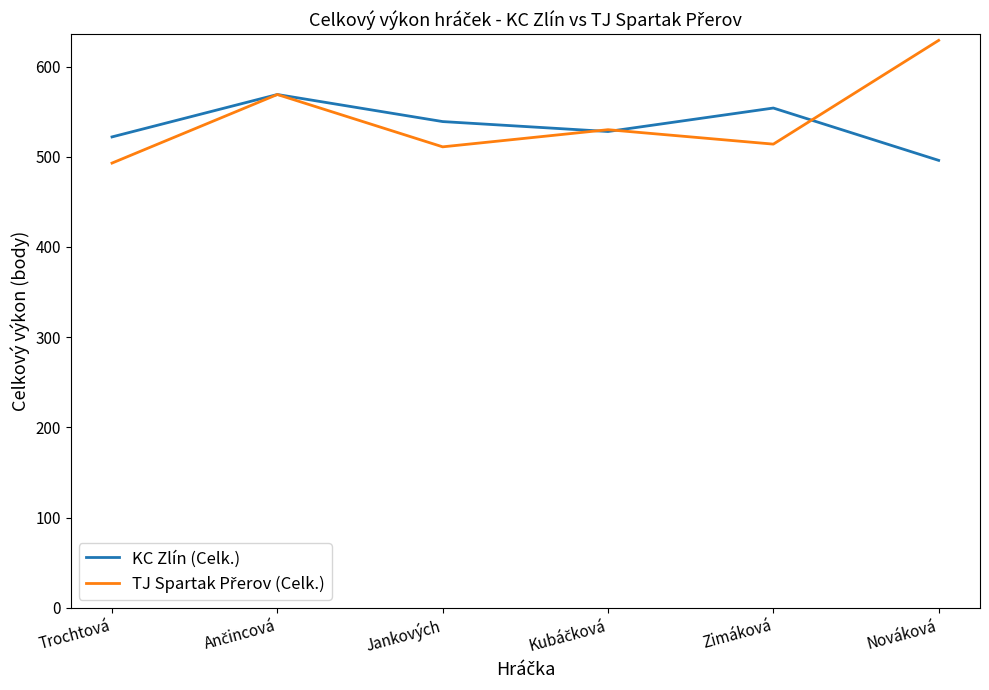

The KC Zlín (Celk.) series shows 539 at Jankových. True or false?

True